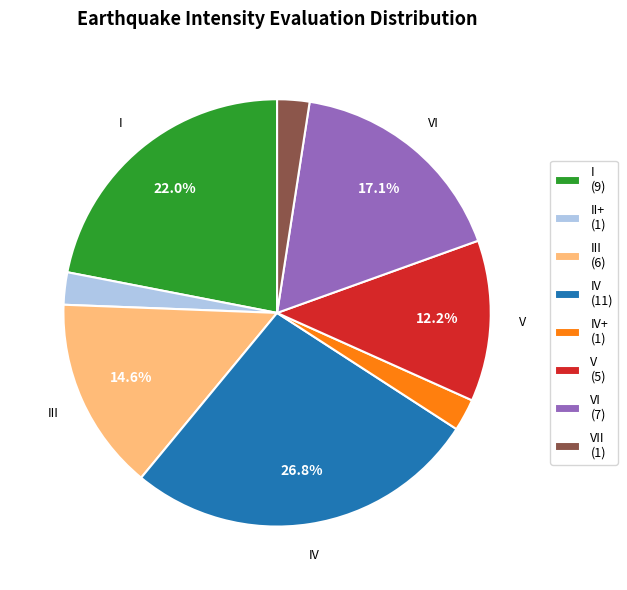

Which slice is the largest?

IV (11)